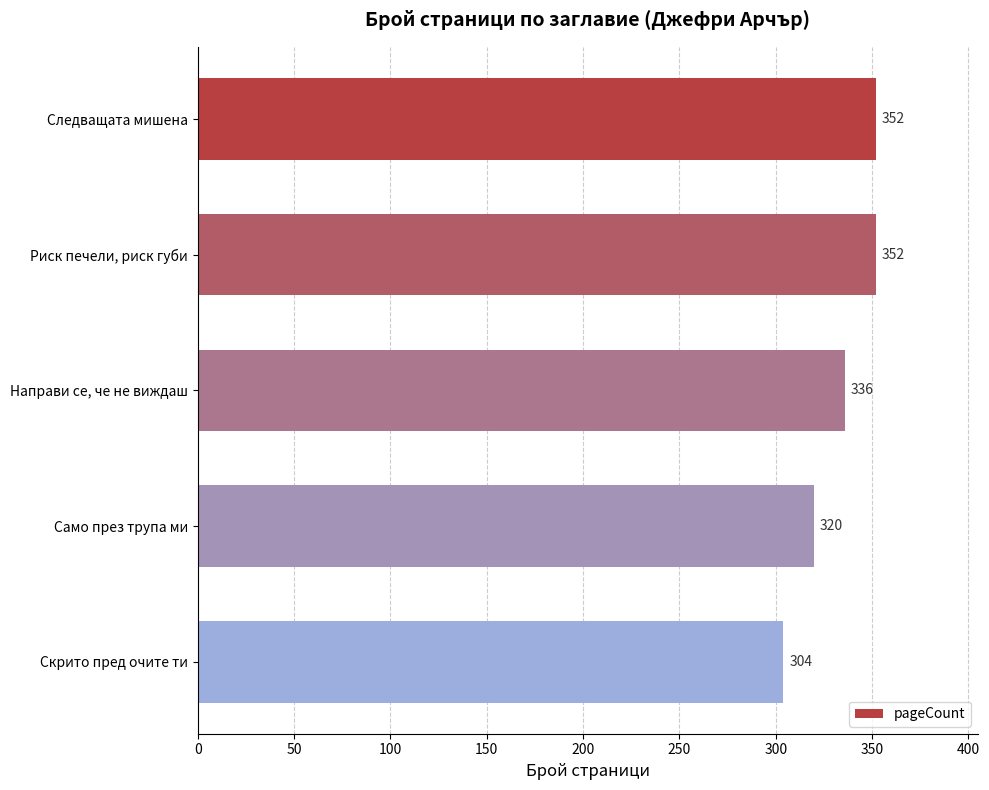

Reading top to bottom, what are all the values shown in this chart?

352	352	336	320	304